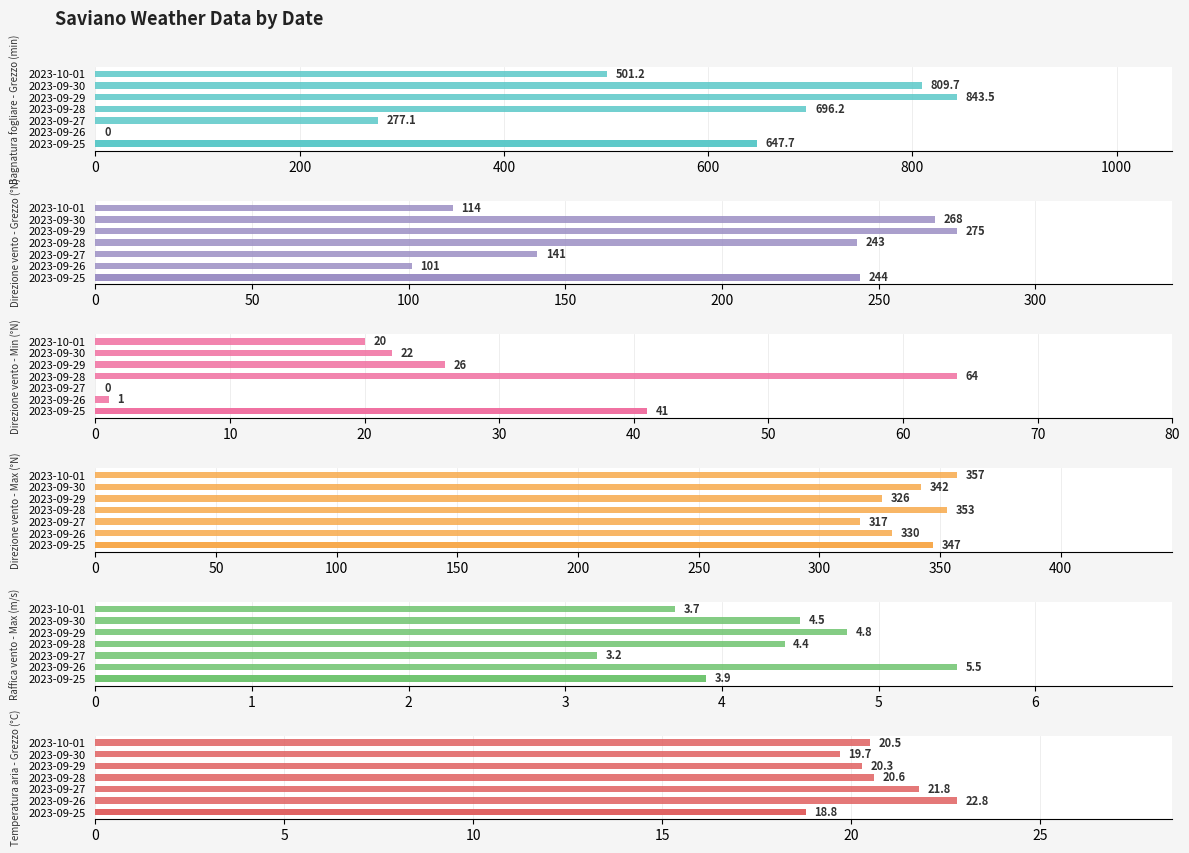

What is the total value across all series at 2023-09-29?

1495.6